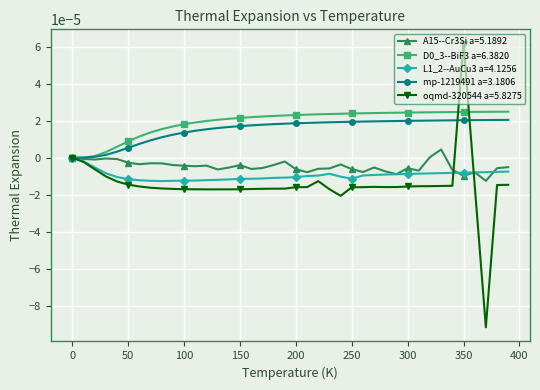

Which series has the widest spread of values?

oqmd-320544 a=5.8275